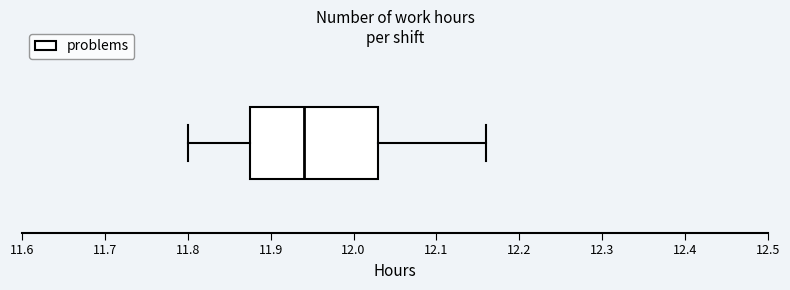

Transcribe this box plot: give where the median line is, the range the box spans, and where the two whiskers end, as read against the x-axis. The values are not printed on the chart, so give them approximately, as read against the axis.

median 11.94, box 11.88 to 12.03, whiskers 11.80 to 12.16